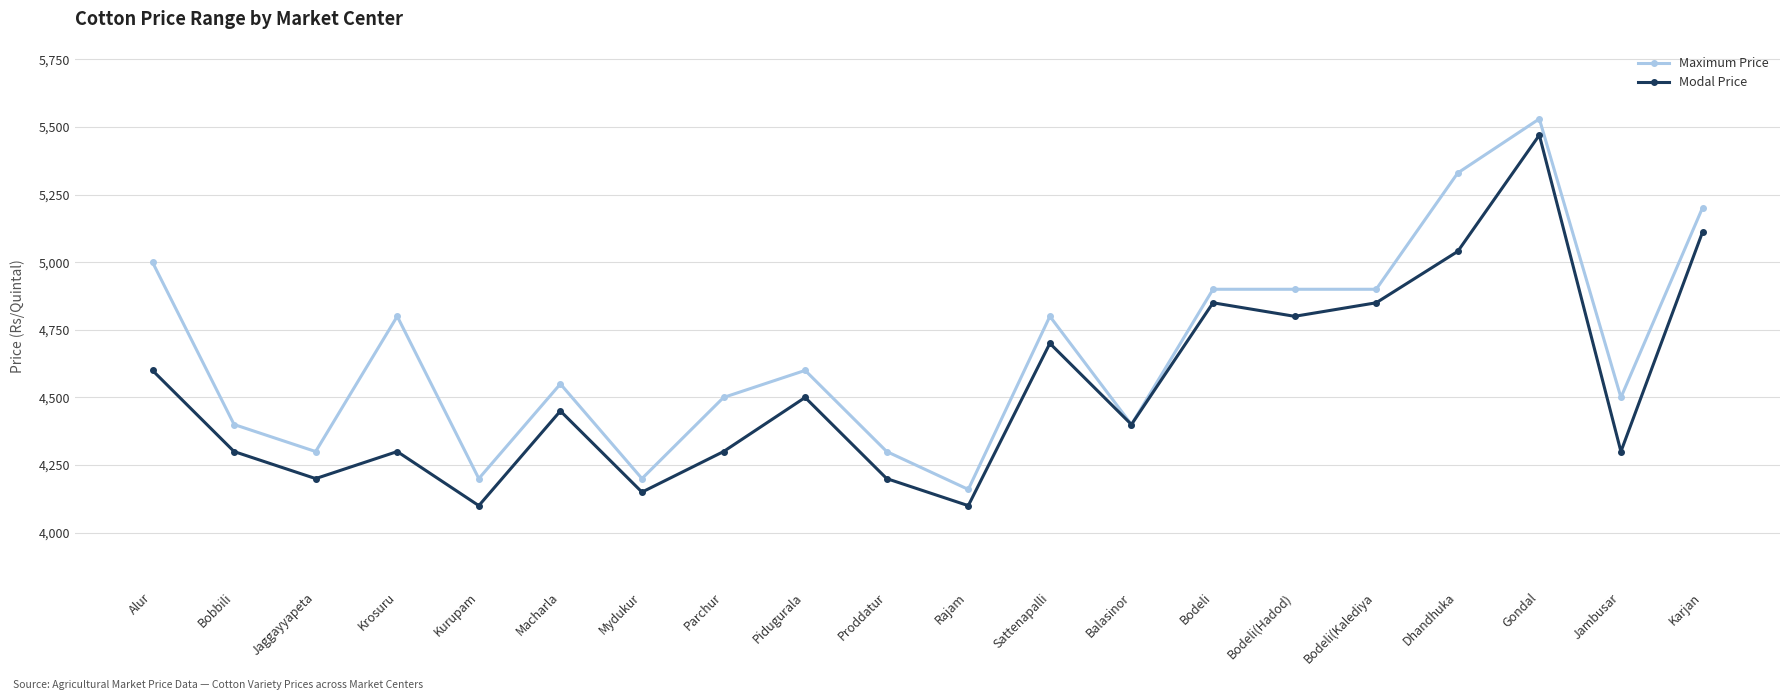

What value does the Modal Price series have at Jambusar?

4300